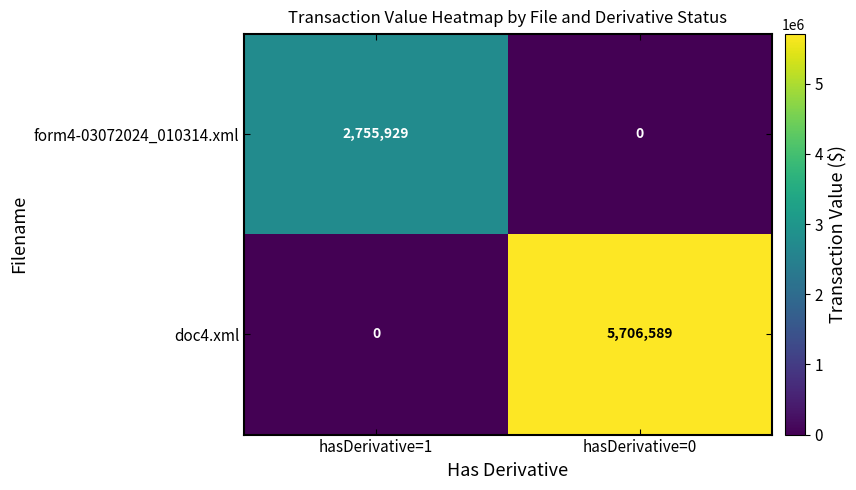

Which series has the widest spread of values?

doc4.xml